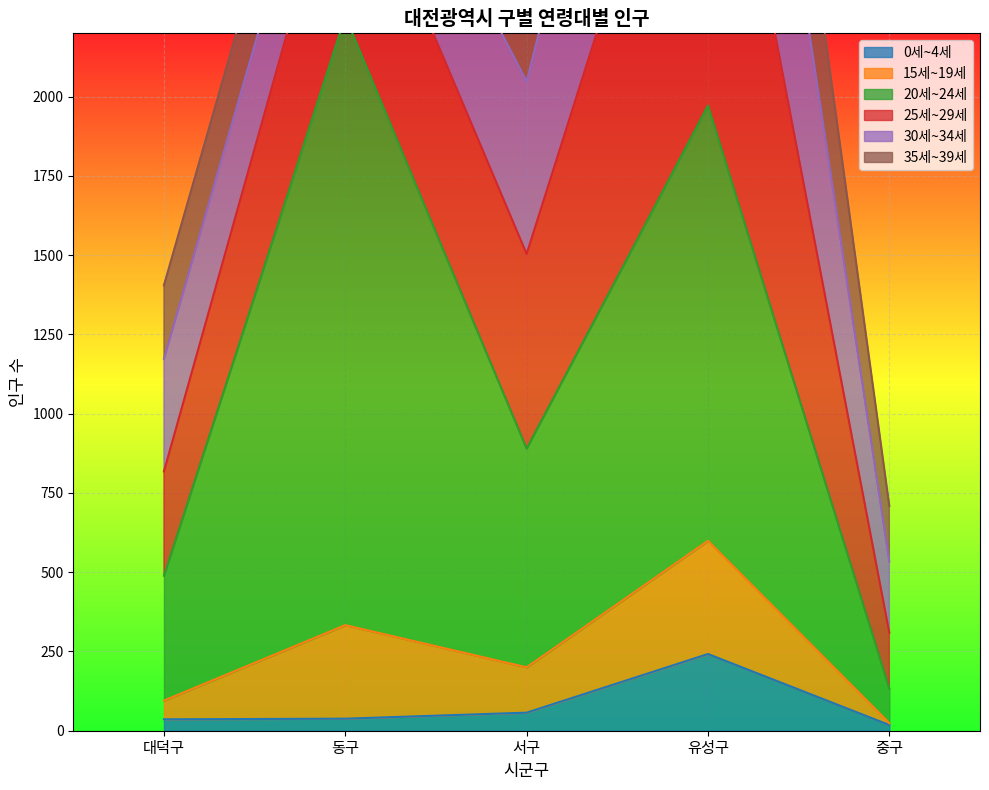

True or false: 15세~19세 and 20세~24세 cross at least once.

False